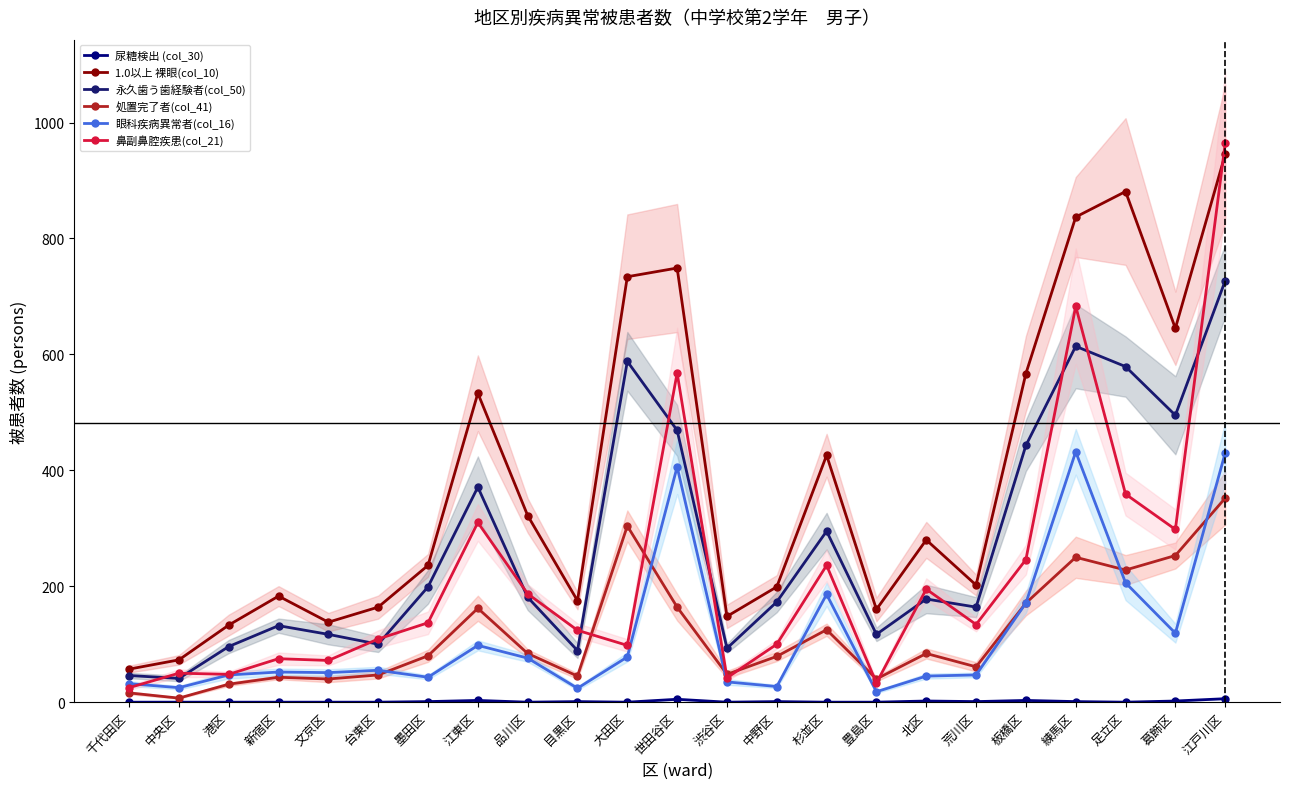

Where is the first local maximum for 尿糖検出 (col_30)?

江東区